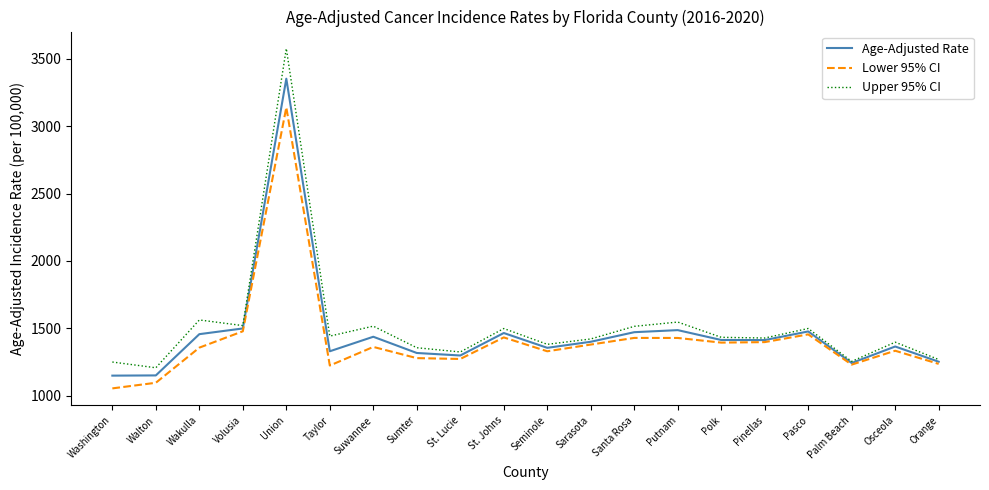

True or false: Age-Adjusted Rate has a value of 462.3 at Taylor.

False